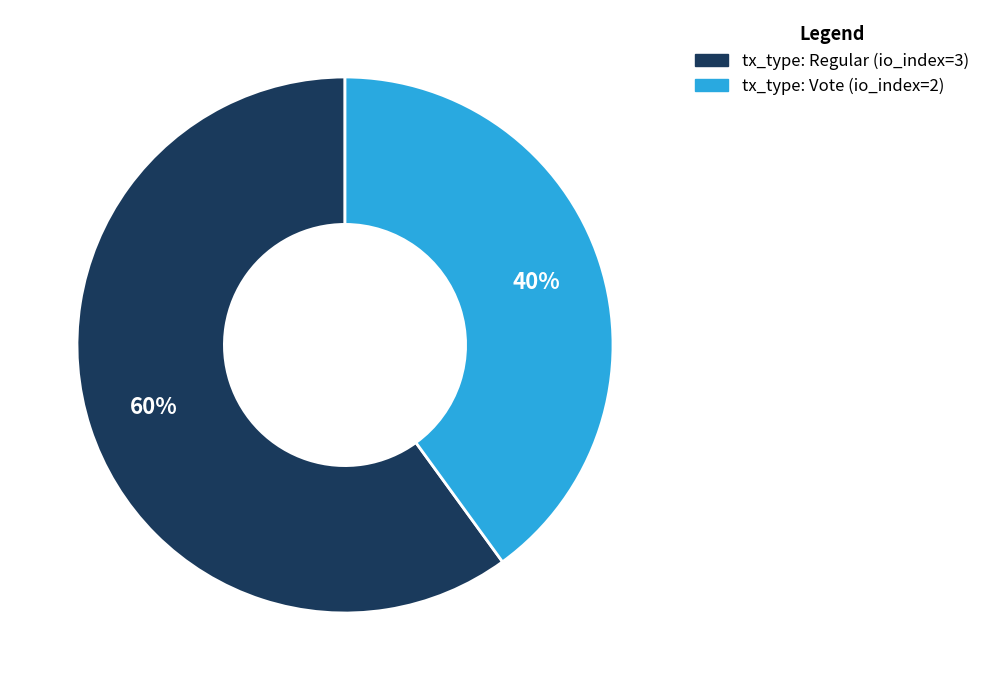

Is there a majority slice in this chart?

Yes